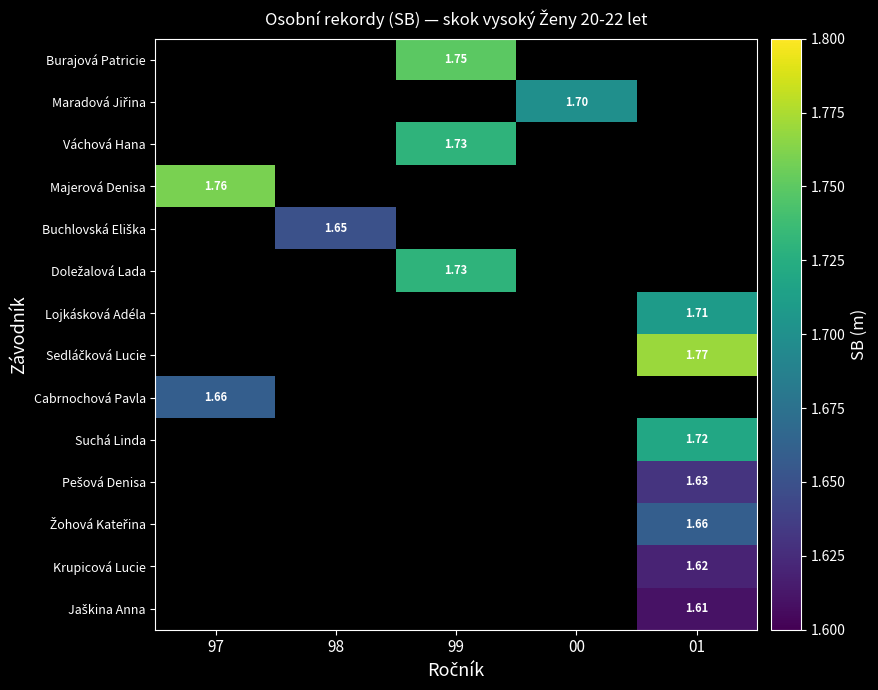

Is the value of Váchová Hana at 99 greater than the value of Lojkásková Adéla at 99?

No